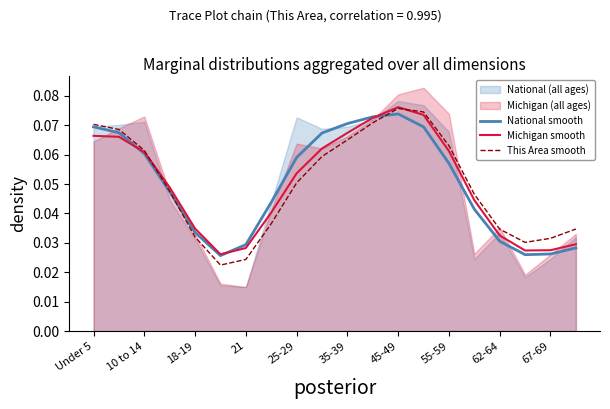

Is it true that This Area smooth equals 0.0 at Under 5?

False